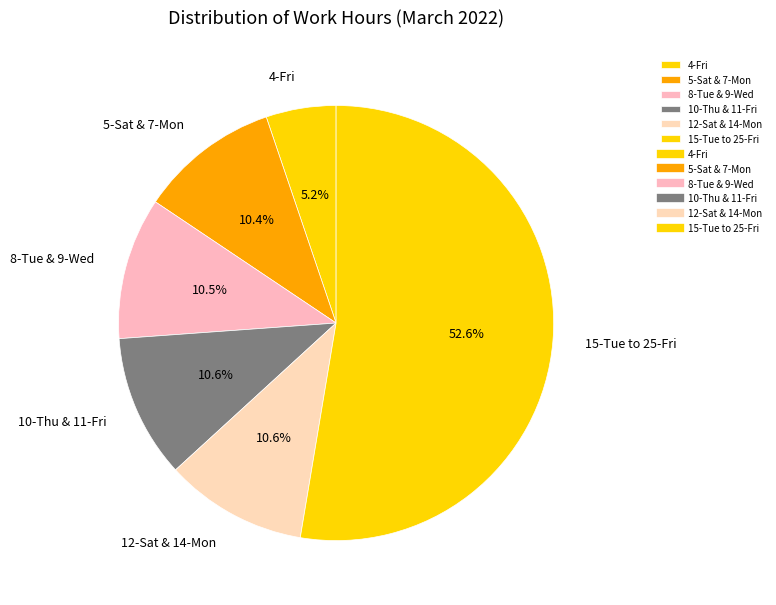

Is the sum of 10-Thu & 11-Fri and 8-Tue & 9-Wed greater than half?

No